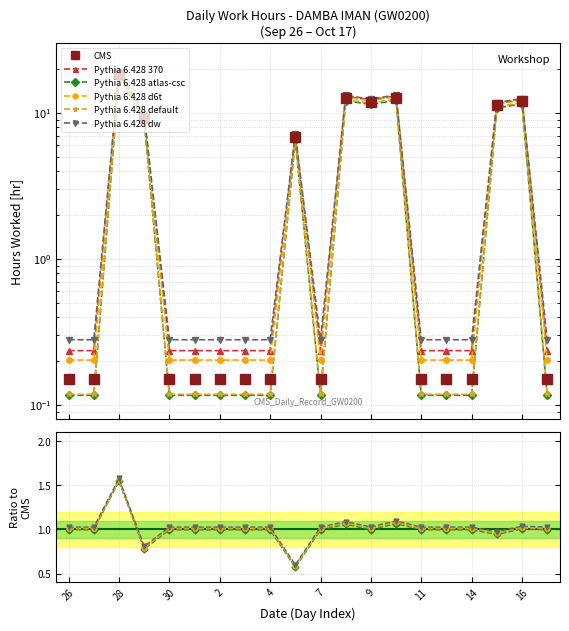

Which series has the largest range (max minus min)?

CMS